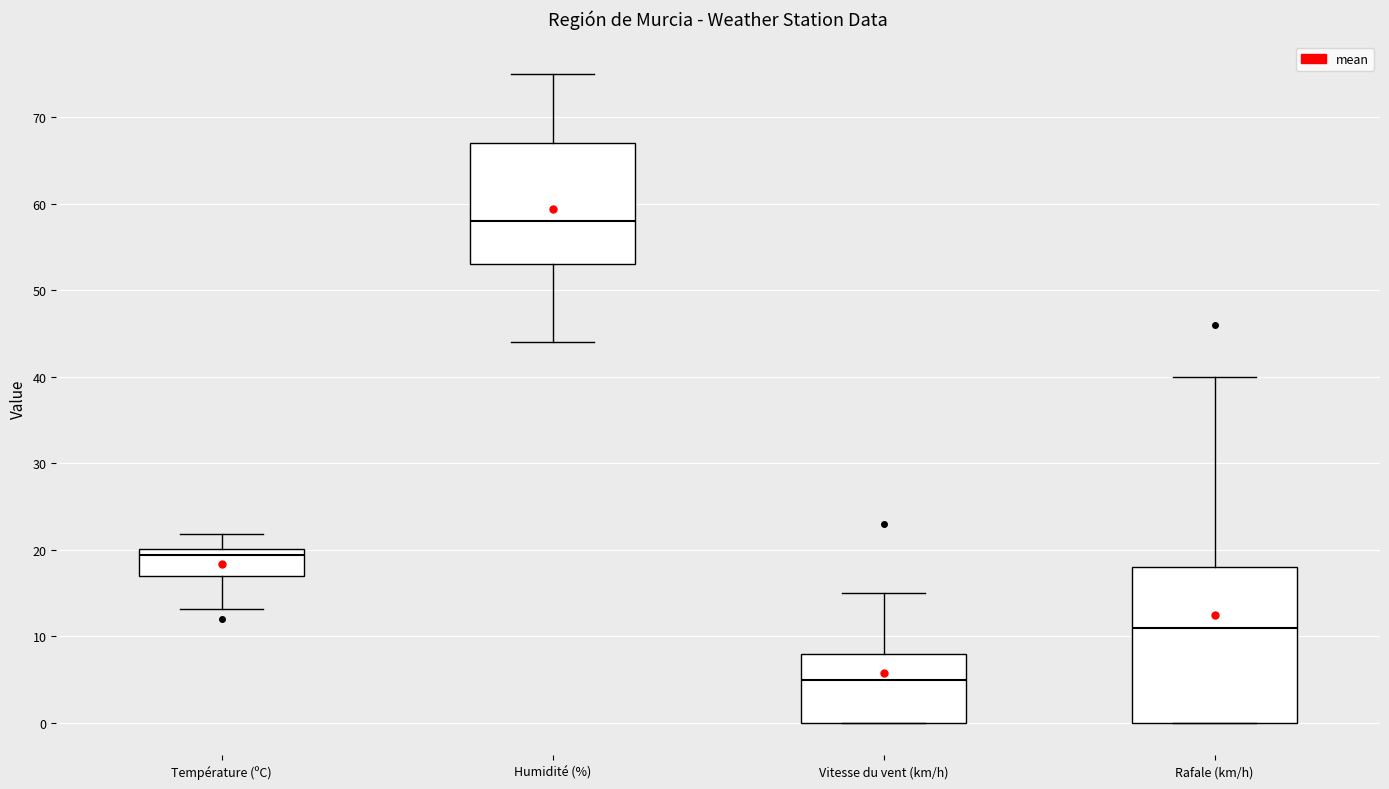

Reading left to right, transcribe this box plot: for each box, give where its median line is, the range the box spans, and where its two whiskers end, as read against the y-axis. The values are not printed on the chart, so give them approximately, as read against the axis.

Température (ºC): median 19, box 17 to 20, whiskers 13 to 22
Humidité (%): median 58, box 53 to 67, whiskers 44 to 75
Vitesse du vent (km/h): median 5, box 0 to 8, whiskers 0 to 15
Rafale (km/h): median 11, box 0 to 18, whiskers 0 to 40